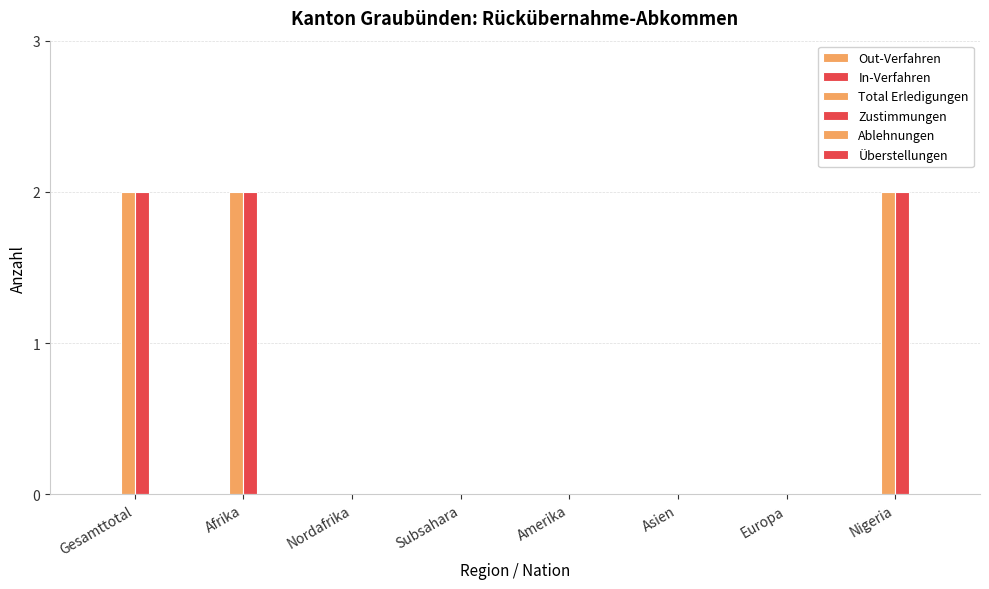

Rank the series by their maximum value, from highest to lowest.

Total Erledigungen, Zustimmungen, Out-Verfahren, In-Verfahren, Ablehnungen, Überstellungen